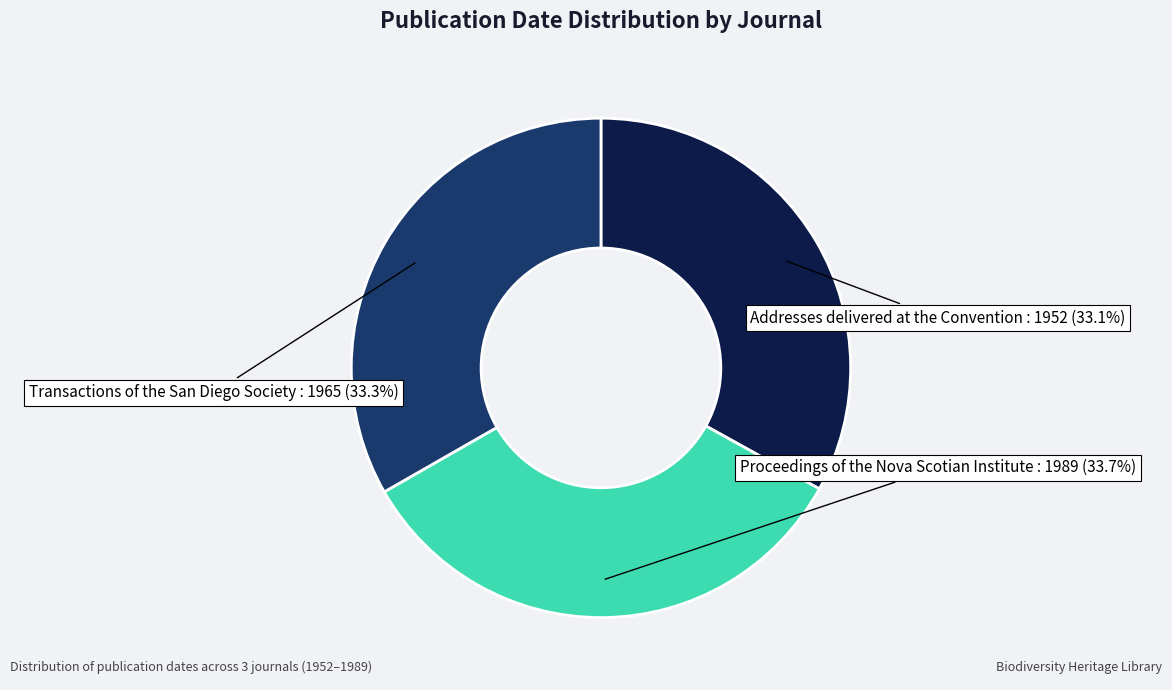

Does any single category account for the majority?

No